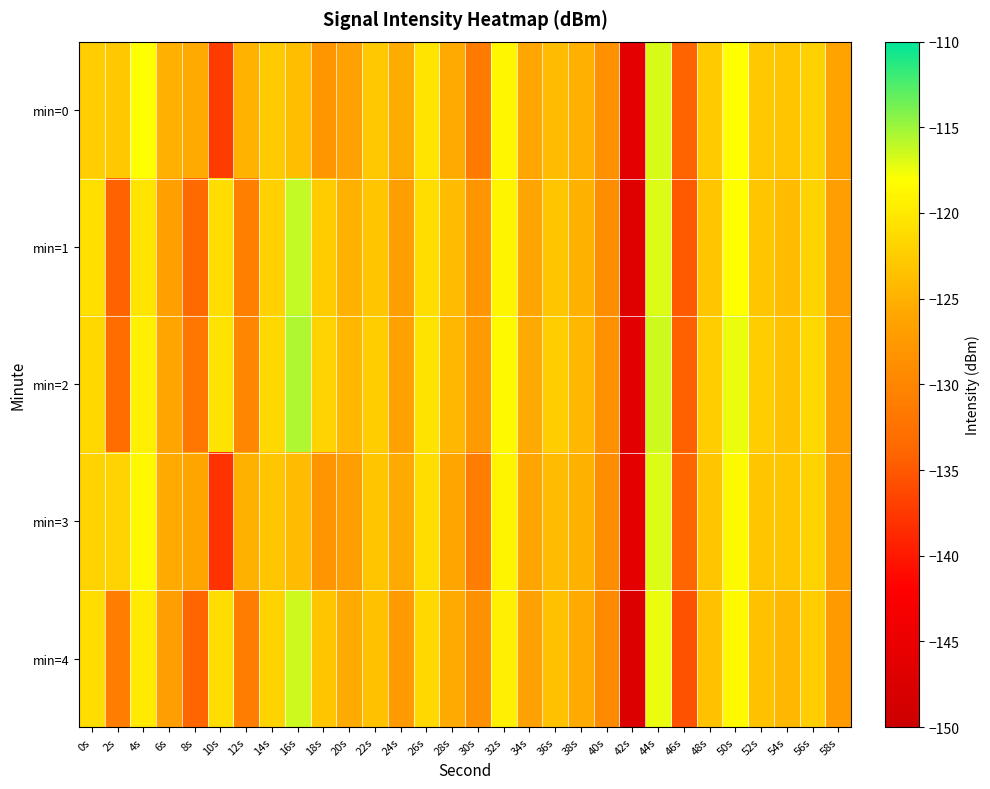

At which category is the sum across all series the highest?

44s